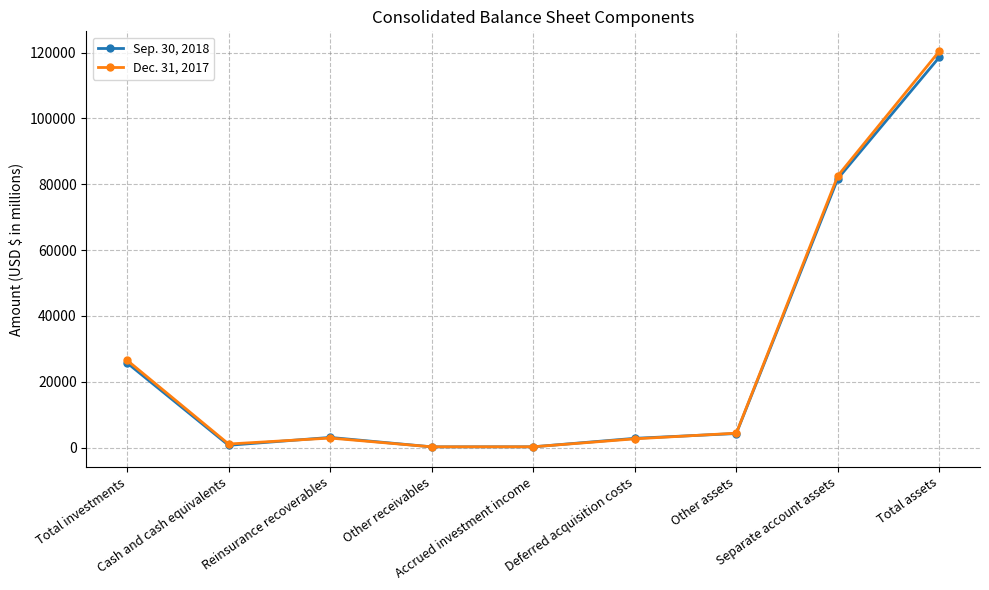

In Dec. 31, 2017, how many points are higher than both neighbors (excluding endpoints)?

1